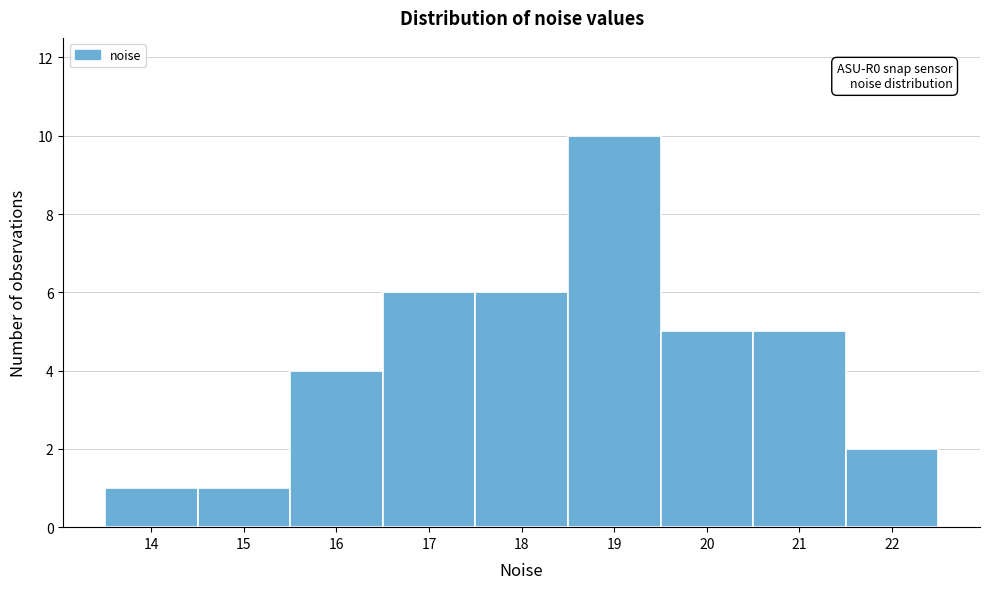

Reading left to right, what are all the values shown in this chart?

14=1	15=1	16=4	17=6	18=6	19=10	20=5	21=5	22=2